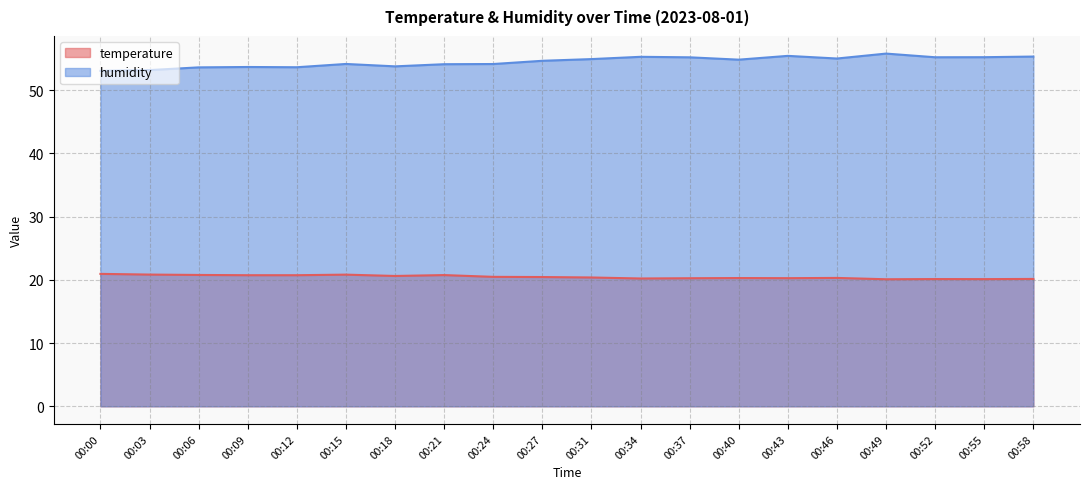

Rank the series by their average value, from lowest to highest.

temperature, humidity